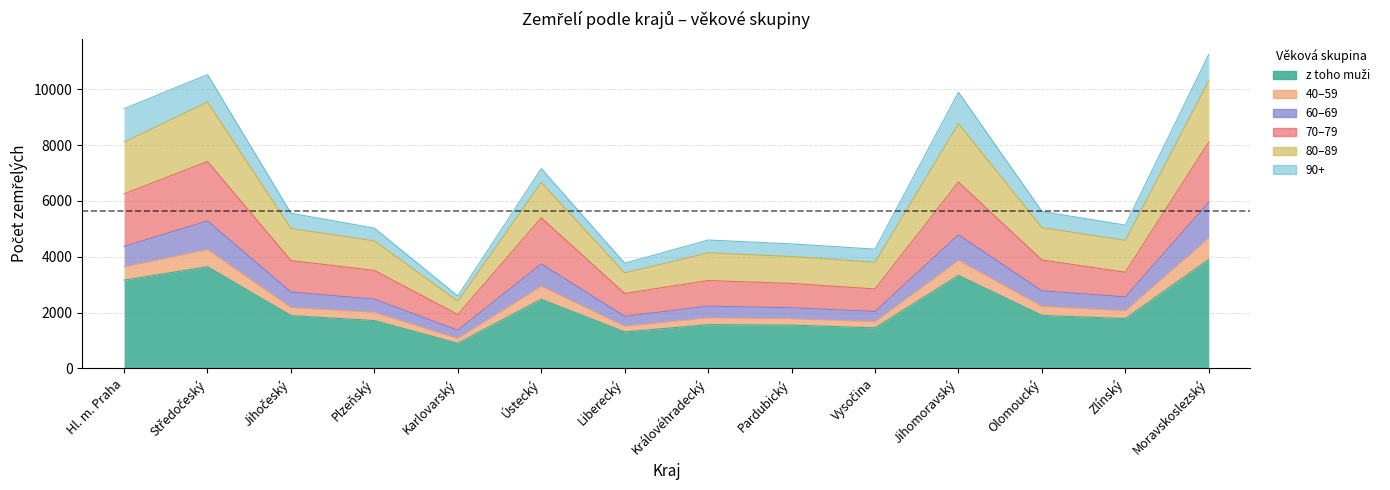

What is the highest value of the z toho muži series?

3903